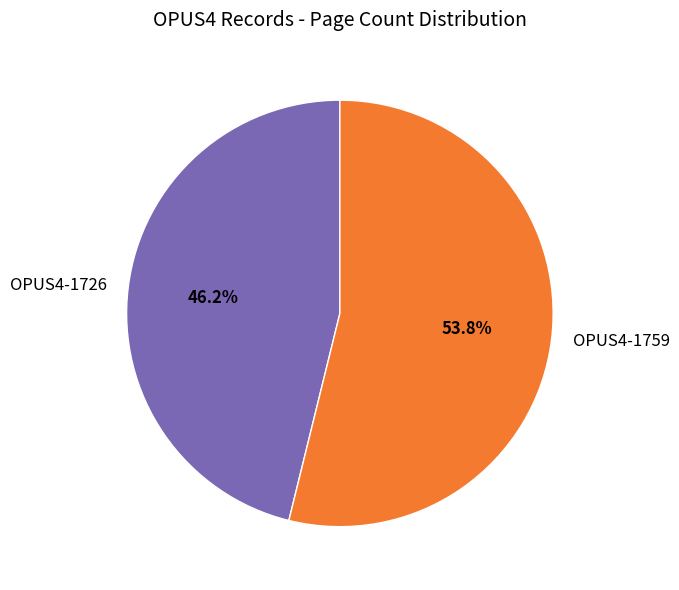

To the nearest percent, what is the average slice percentage?

50%